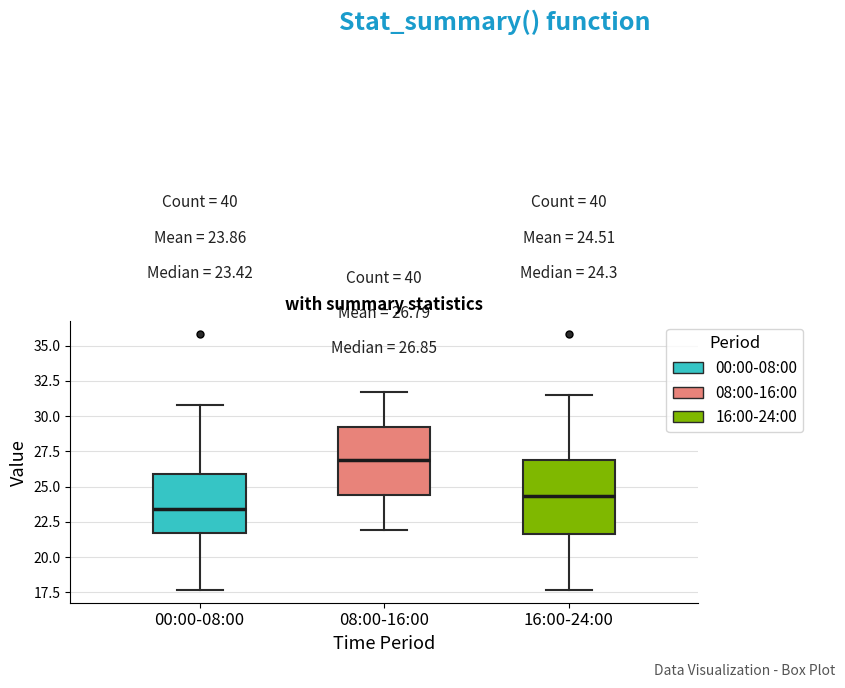

Which box has the highest median line?

08:00-16:00